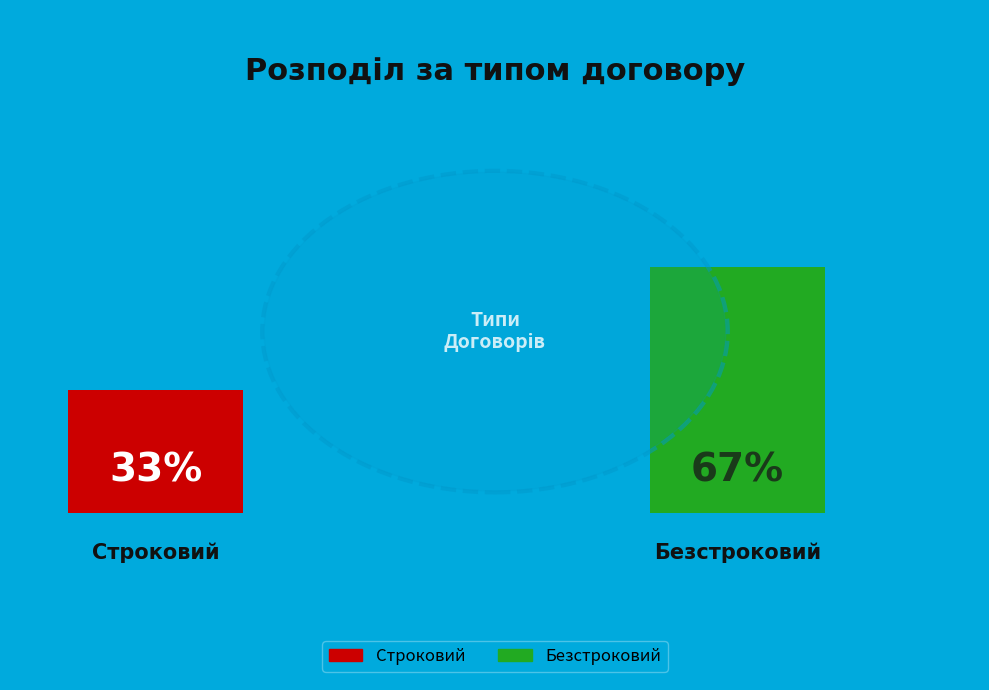

True or false: Безстроковий accounts for 67% of the total.

True